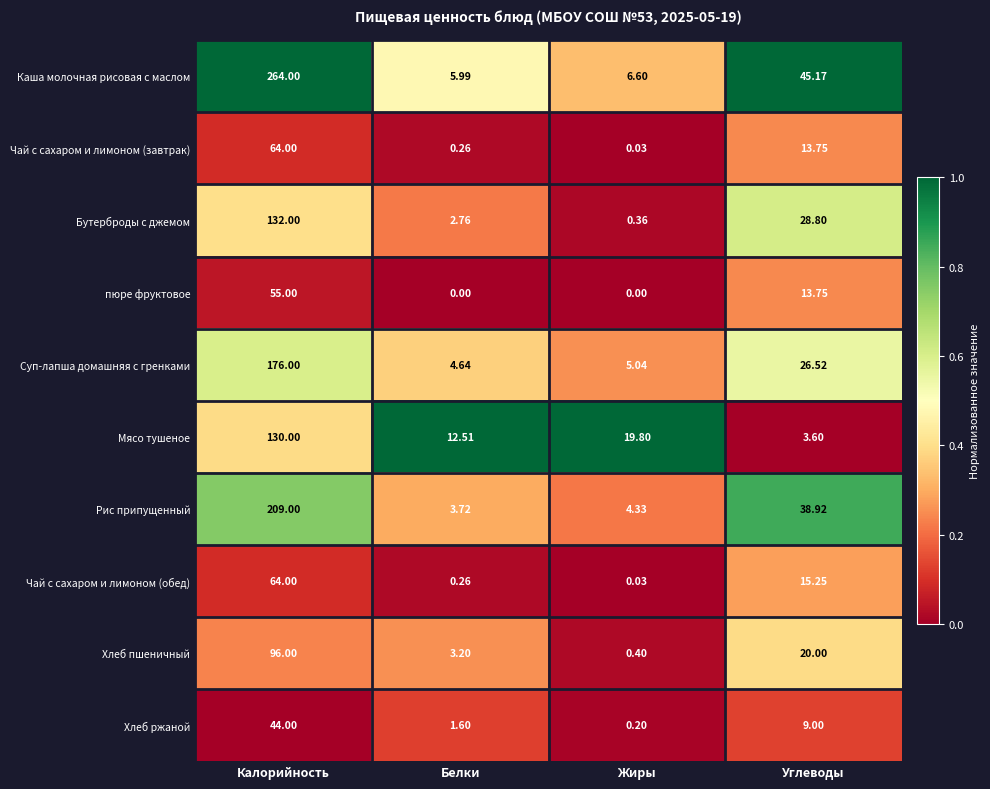

What is the spread (max minus min) of values at Калорийность?

220.0